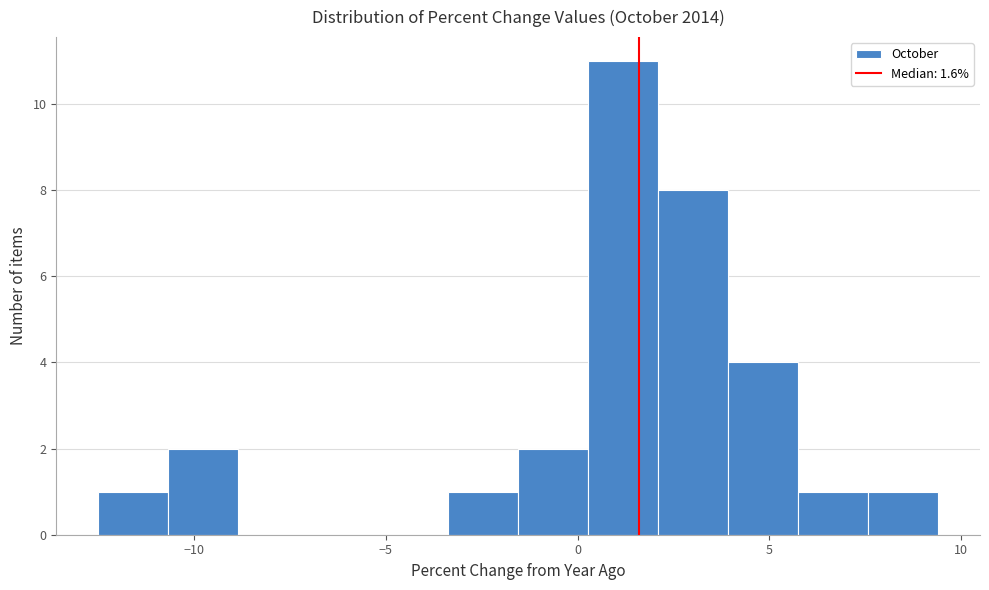

Around what value on the x-axis is the tallest bar? Give the approximate position of its centre, as read against the axis.

1.0